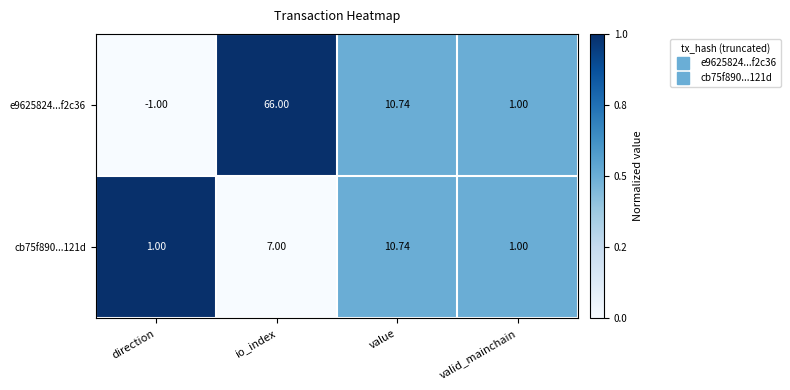

At which category does the chart reach its peak across all series?

io_index